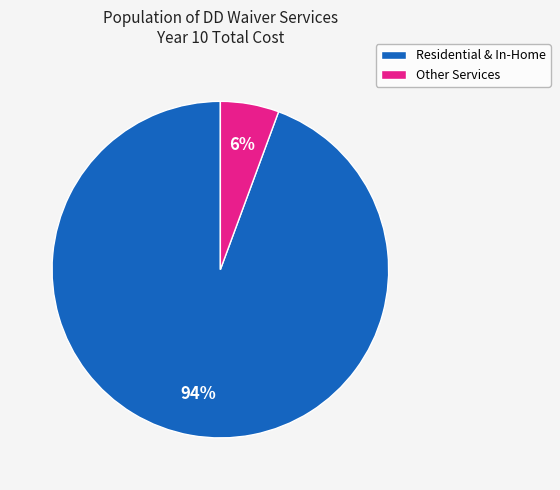

To the nearest percent, what is the average slice percentage?

50%